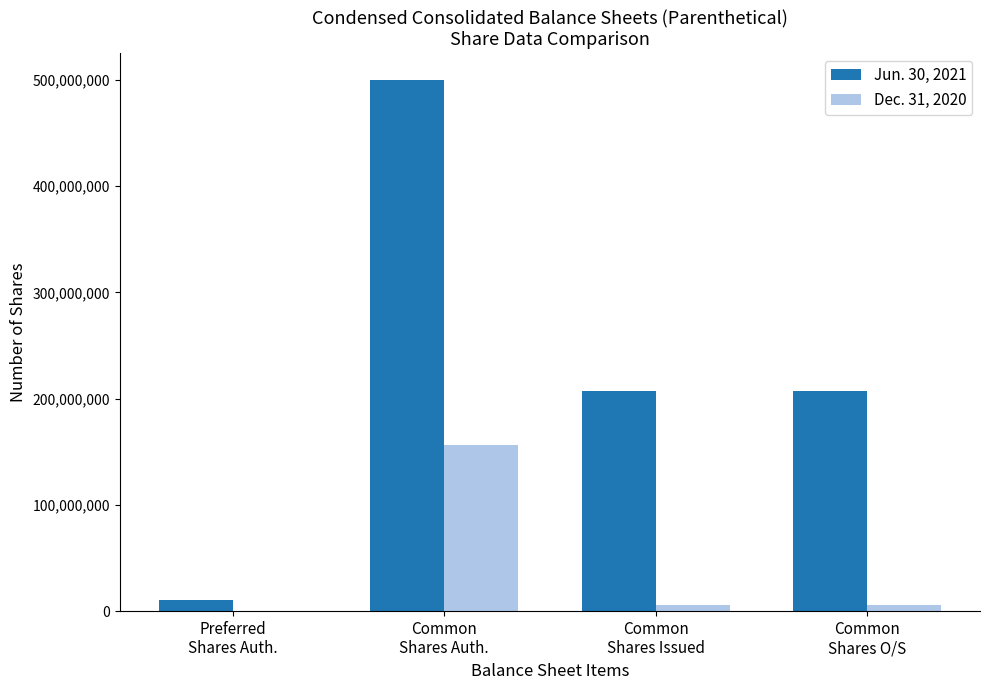

What is the sum of all Jun. 30, 2021 values?

925241020